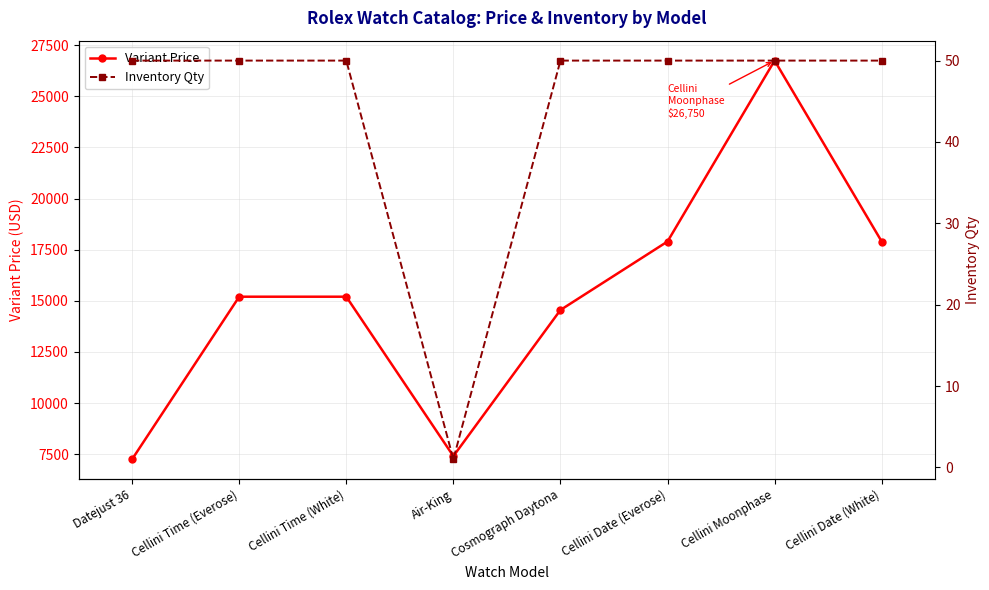

Between Datejust 36 and Cellini Date (White), which series saw the biggest shift?

Variant Price